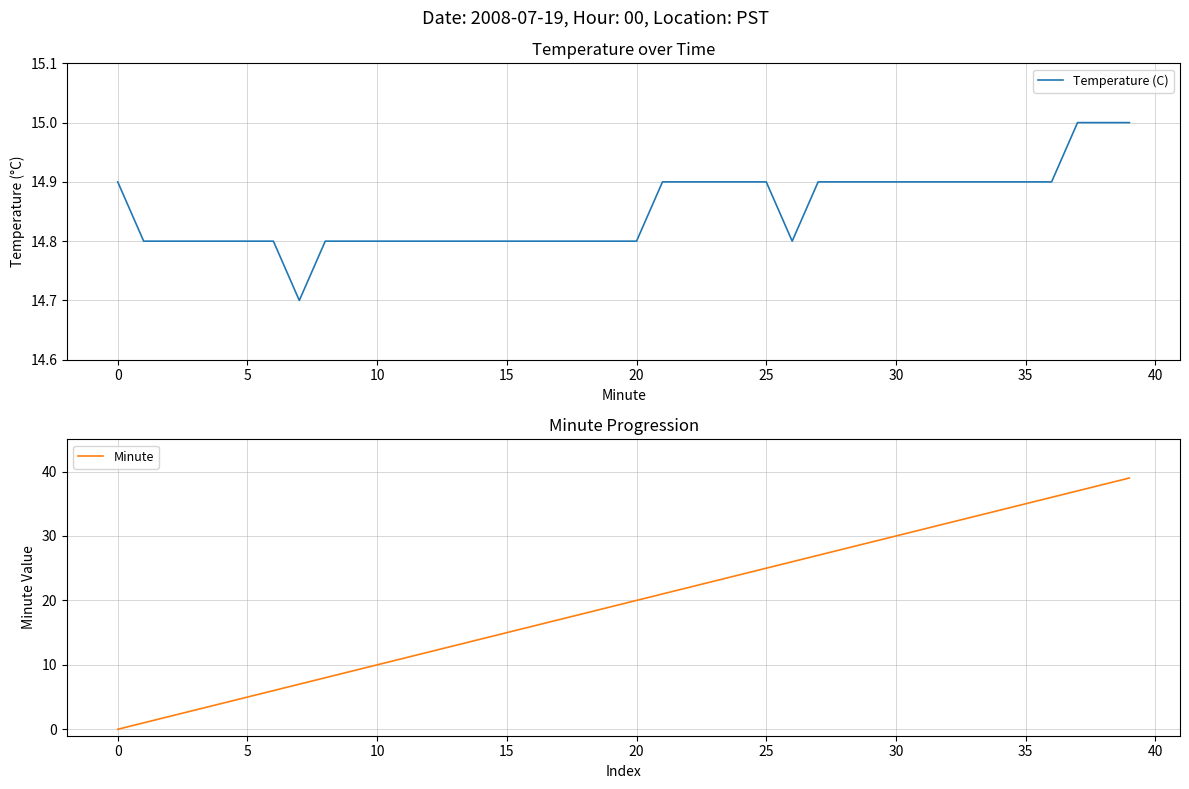

Count the number of categories in the chart.

40